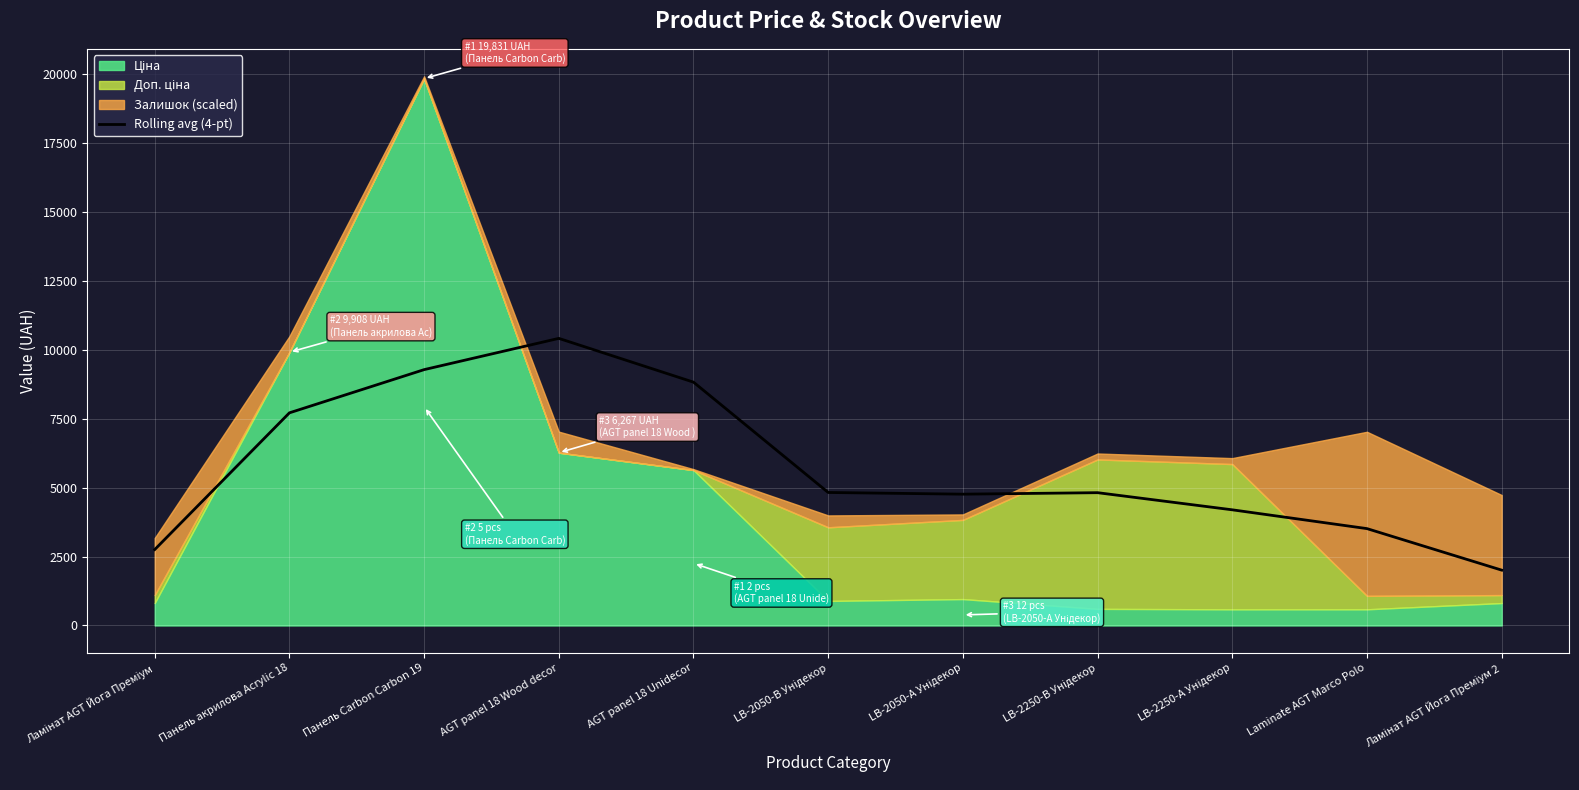

Rank the categories by value from highest to lowest.

AGT panel 18 Wood decor, Панель Carbon Carbon 19, AGT panel 18 Unidecor, Панель акрилова Acrylic 18, LB-2050-В Унідекор, LB-2250-В Унідекор, LB-2050-А Унідекор, LB-2250-А Унідекор, Laminate AGT Marco Polo, Ламінат AGT Йога Преміум, Ламінат AGT Йога Преміум 2